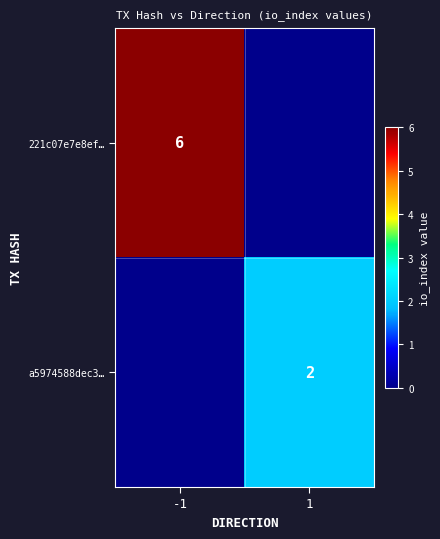

The a5974588dec3… series shows 2 at 1. True or false?

True